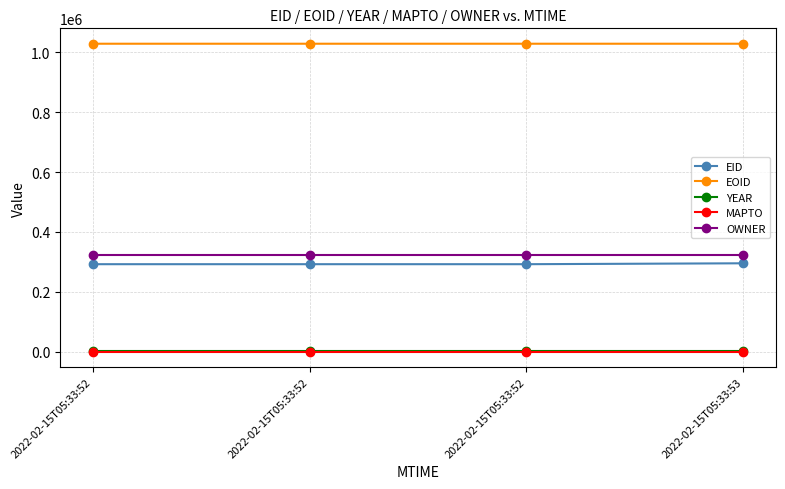

Does the chart have visible grid lines?

Yes